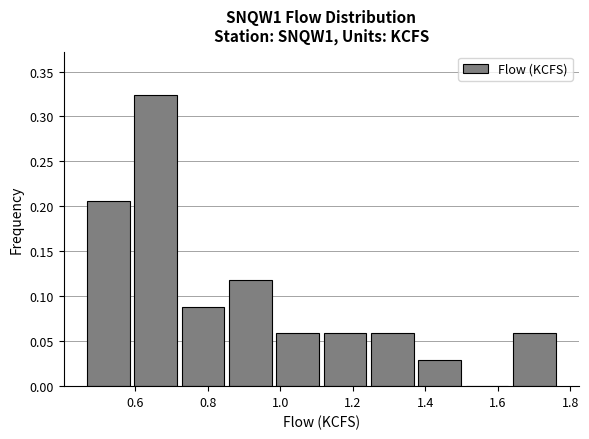

Over which range of the x-axis is the bar tallest?

0.60 to 0.72